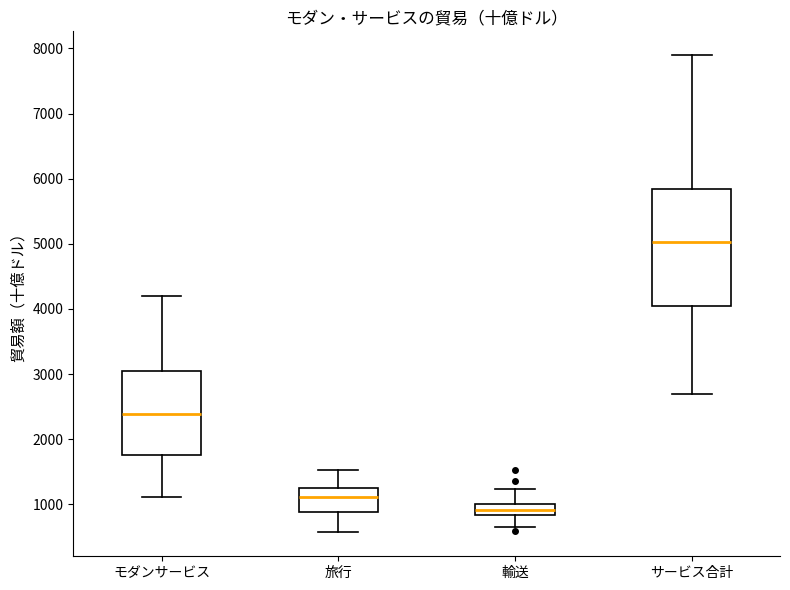

Which box's median line is the lowest?

輸送